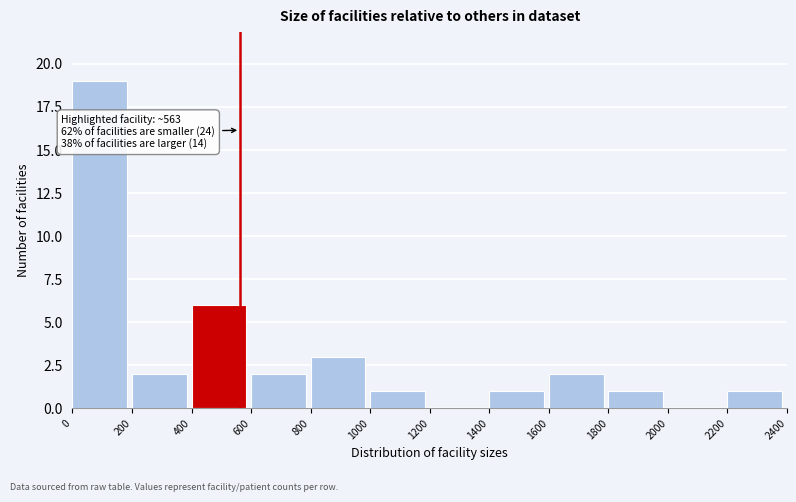

Which range on the x-axis has the tallest bar?

0 to 200